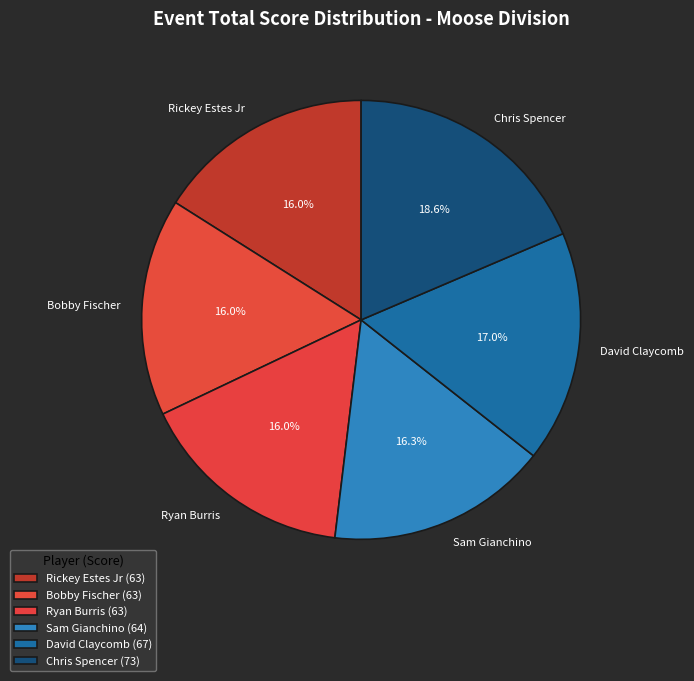

Is David Claycomb the majority of the pie?

No